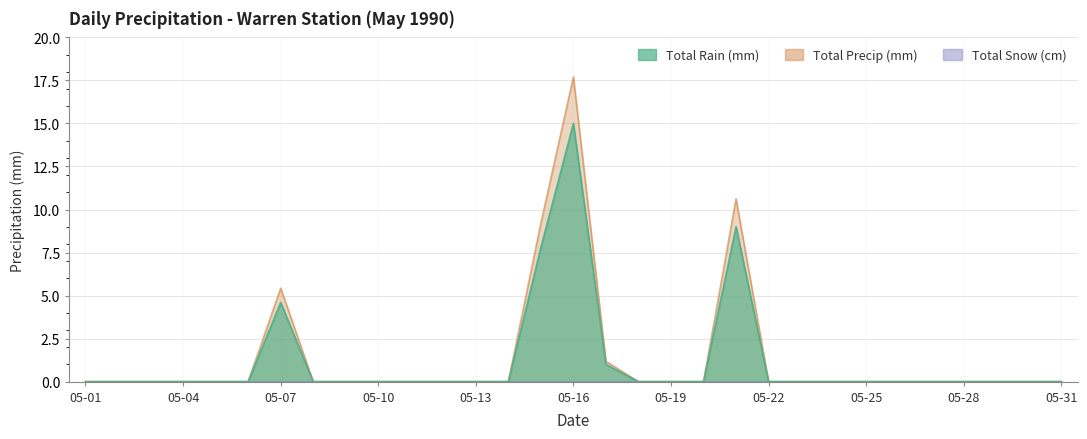

How many values in the Total Rain (mm) series exceed 0?

5